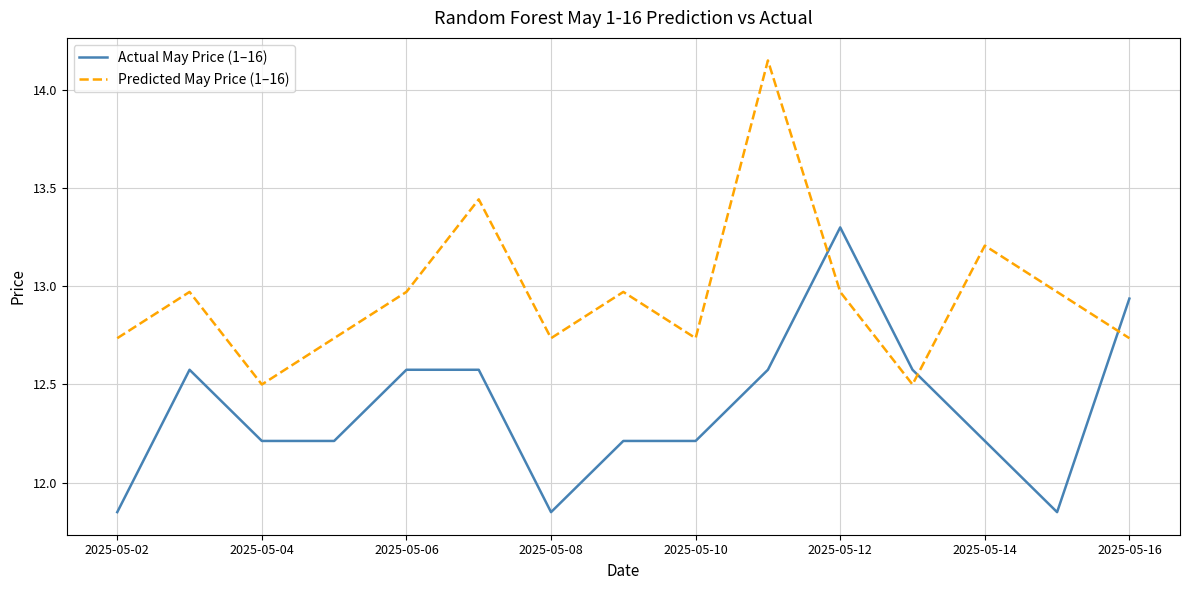

Which series has the largest total across all categories?

Predicted May Price (1–16)